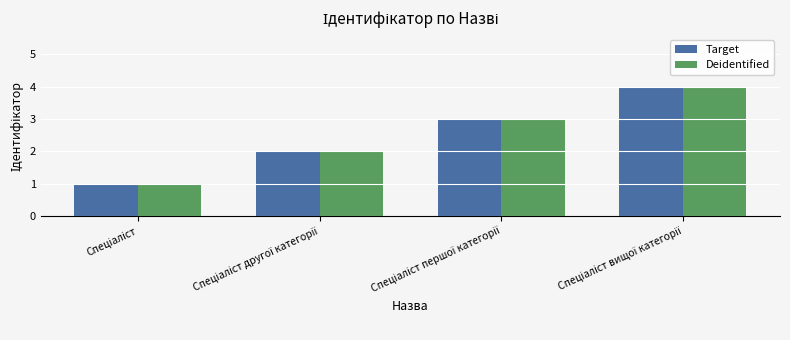

What are all the series names shown in the legend?

Target, Deidentified